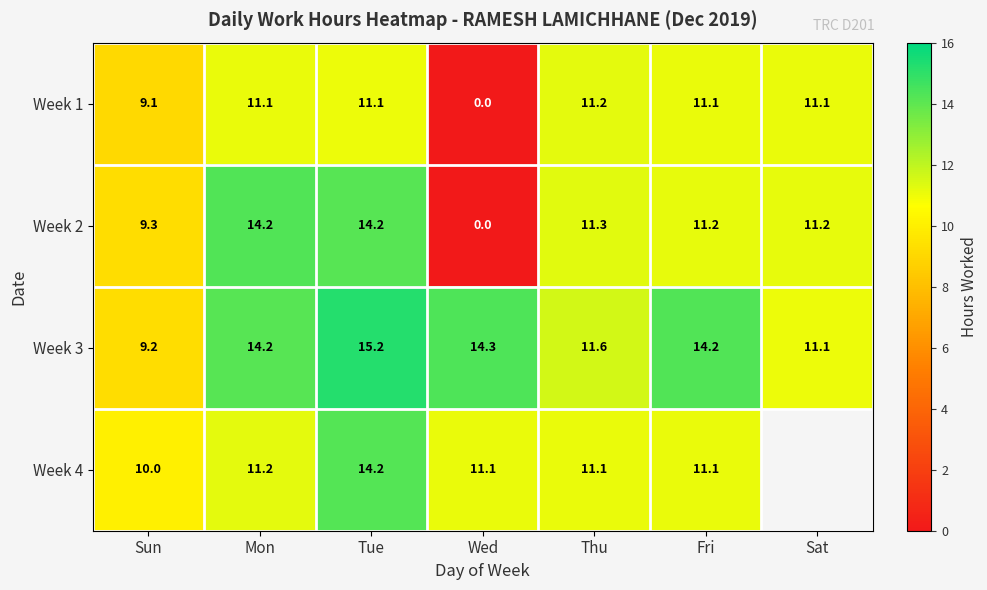

What is the sum of the Week 3 values at Thu and Tue?

26.8